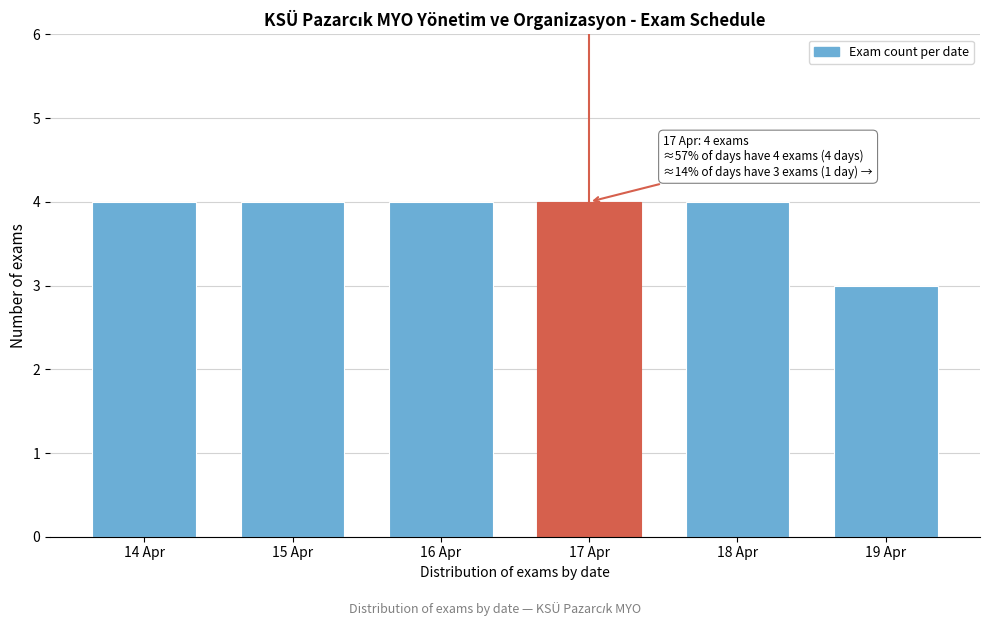

Reading left to right, transcribe all the data shown in this chart.

14 Apr=4	15 Apr=4	16 Apr=4	17 Apr=4	18 Apr=4	19 Apr=3